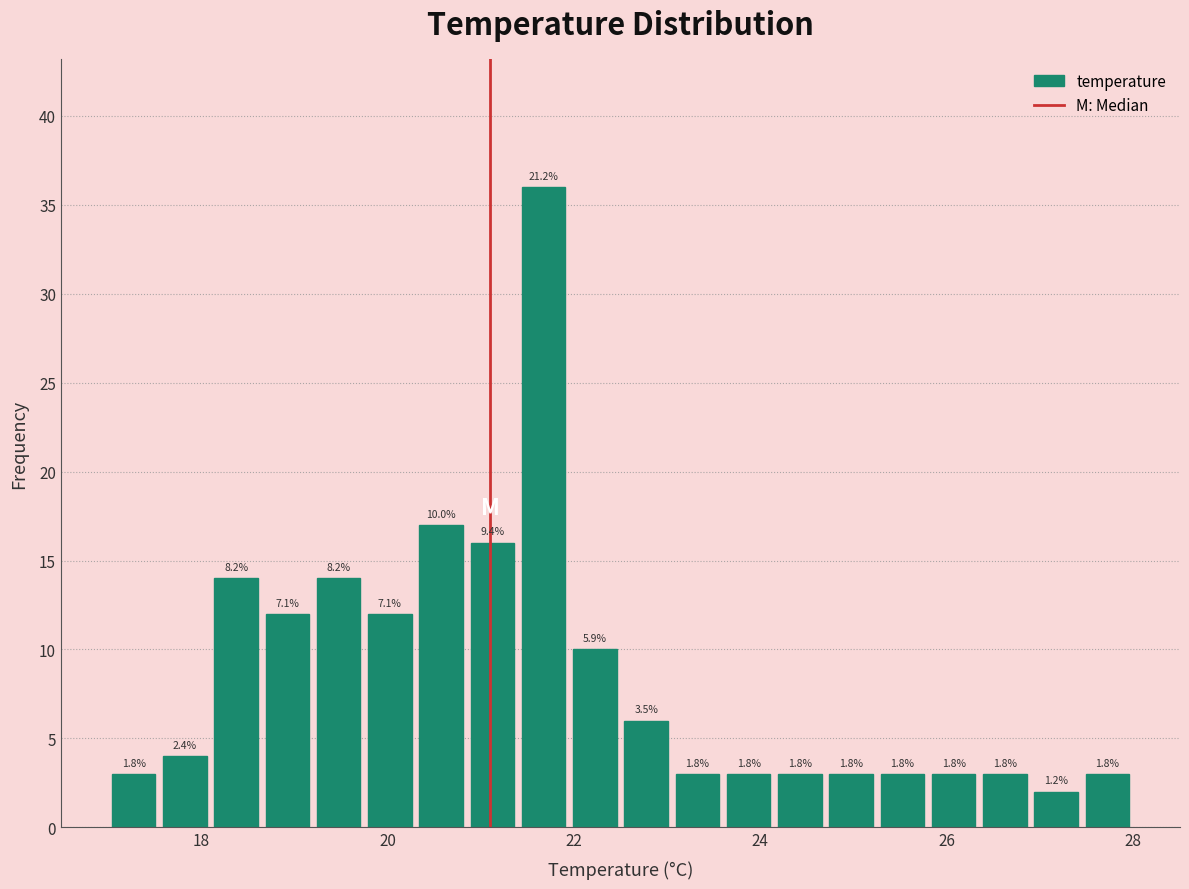

Around what value on the x-axis is the tallest bar? Give the approximate position of its centre, as read against the axis.

21.6